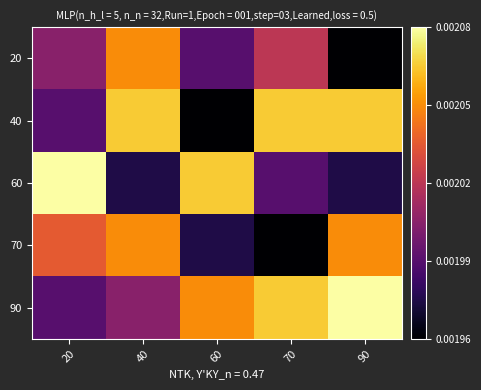

The 40 series shows 0.0 at 60. True or false?

False